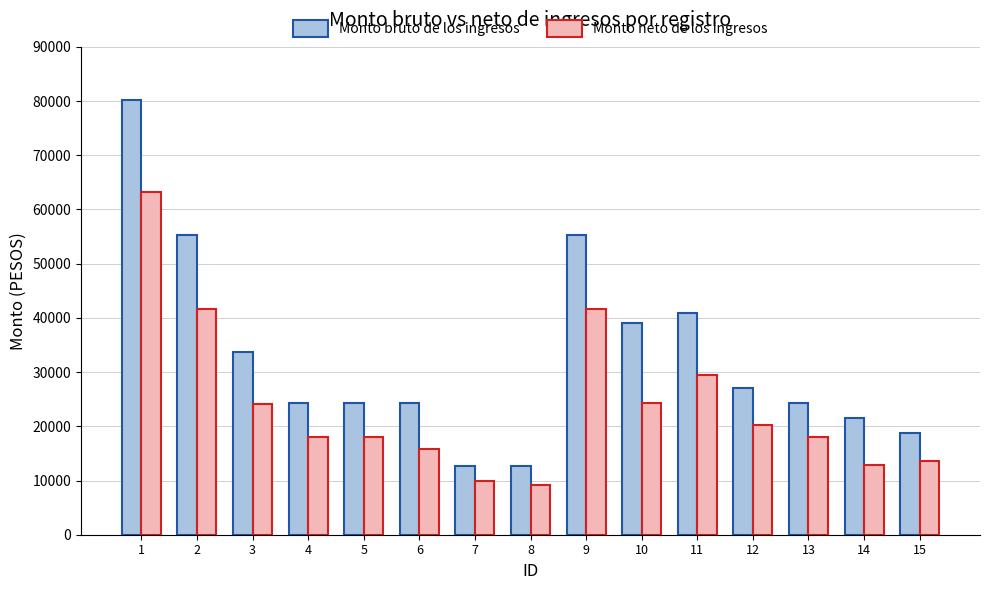

What is the highest value of the Monto bruto de los ingresos series?

80140.5